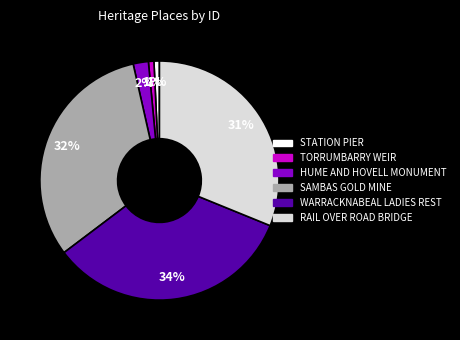

Which has a higher value, RAIL OVER ROAD BRIDGE or WARRACKNABEAL LADIES REST?

WARRACKNABEAL LADIES REST